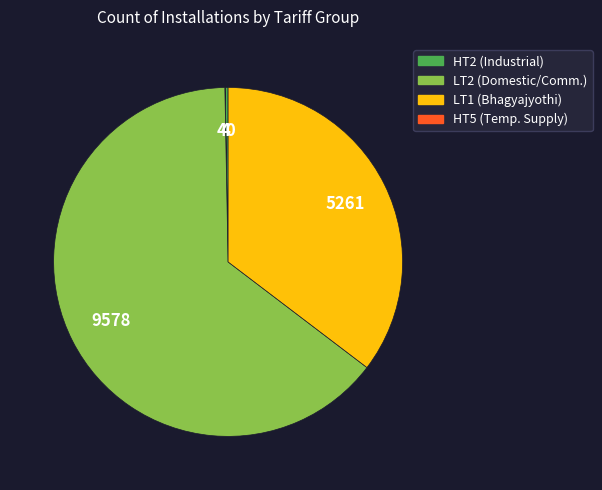

Does any single category account for the majority?

Yes